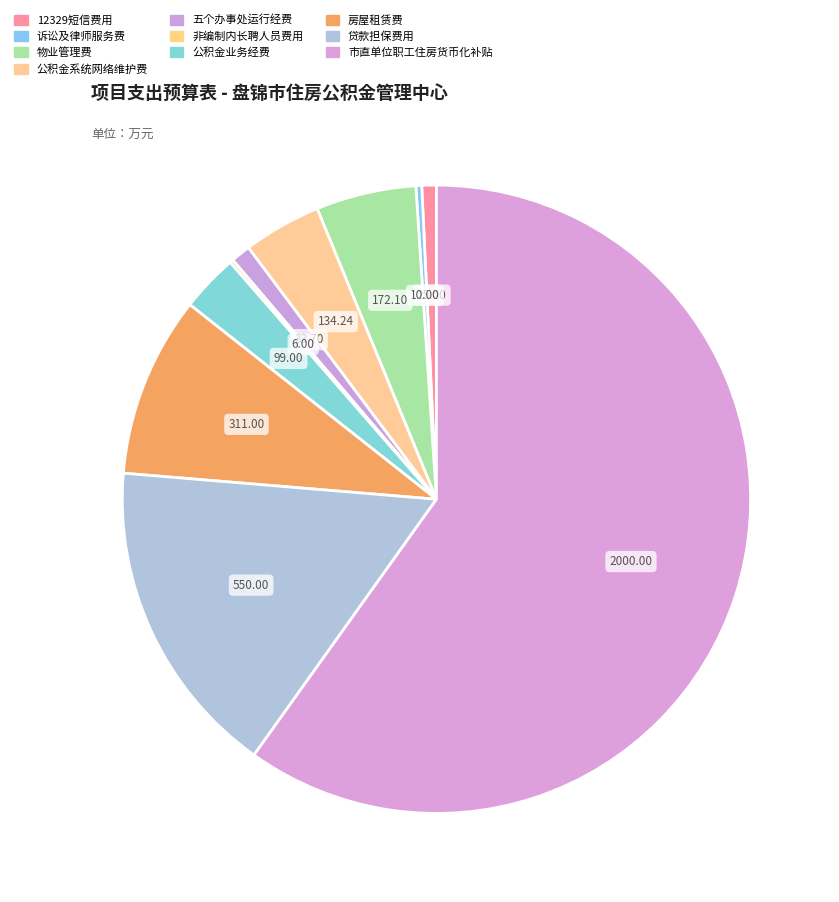

Which slice is the smallest?

非编制内长聘人员费用